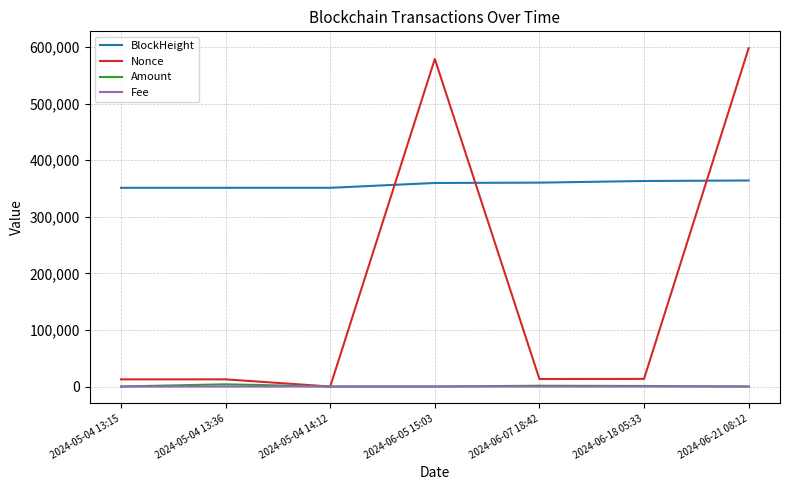

Which series has the widest spread of values?

Nonce